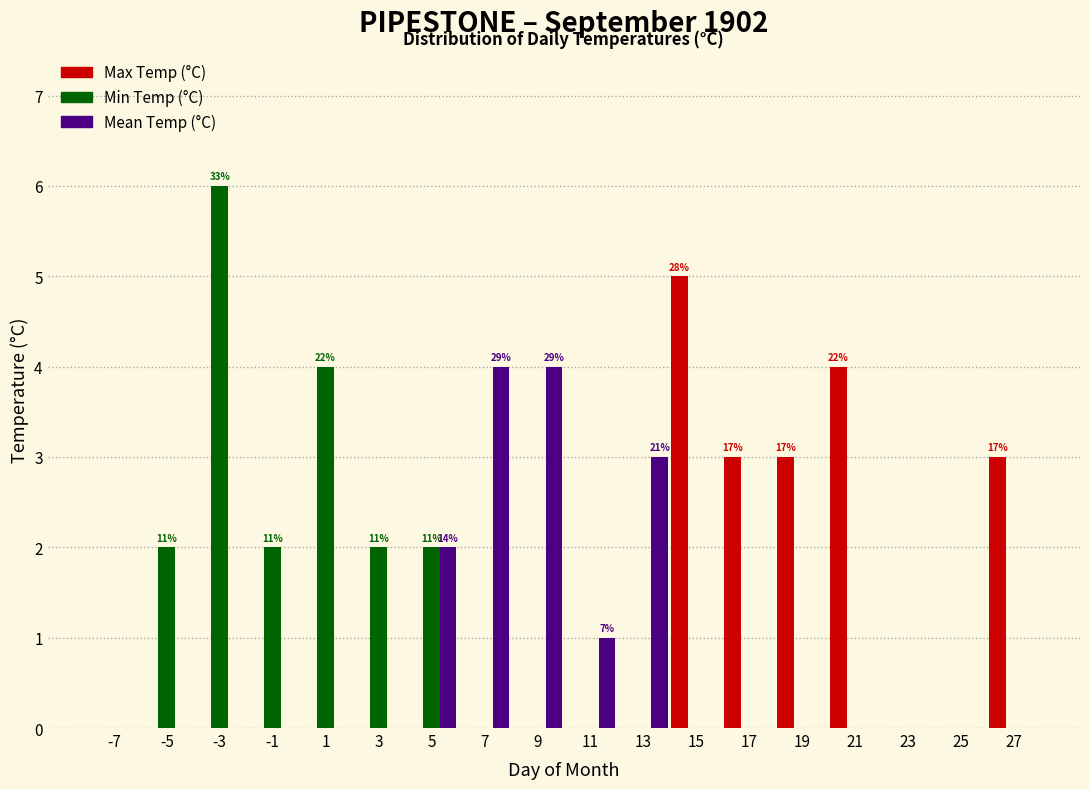

In the Max Temp (°C) series, which range on the x-axis has the tallest bar?

14 to 16